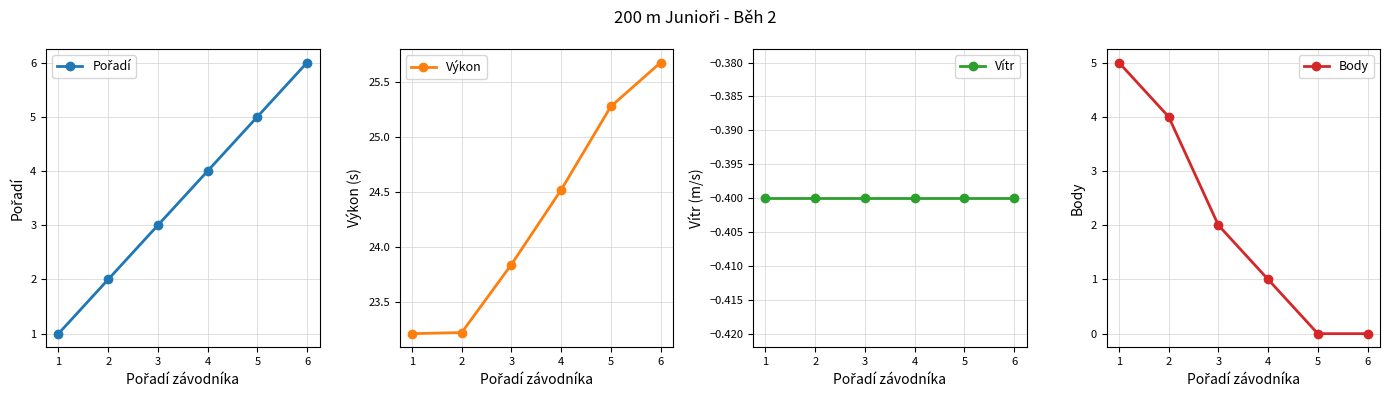

Reading right to left, transcribe all the data shown in this chart.

Pořadí: 6.0	5.0	4.0	3.0	2.0	1.0
Výkon: 25.7	25.3	24.5	23.8	23.2	23.2
Vítr: -0.4	-0.4	-0.4	-0.4	-0.4	-0.4
Body: 0.0	0.0	1.0	2.0	4.0	5.0